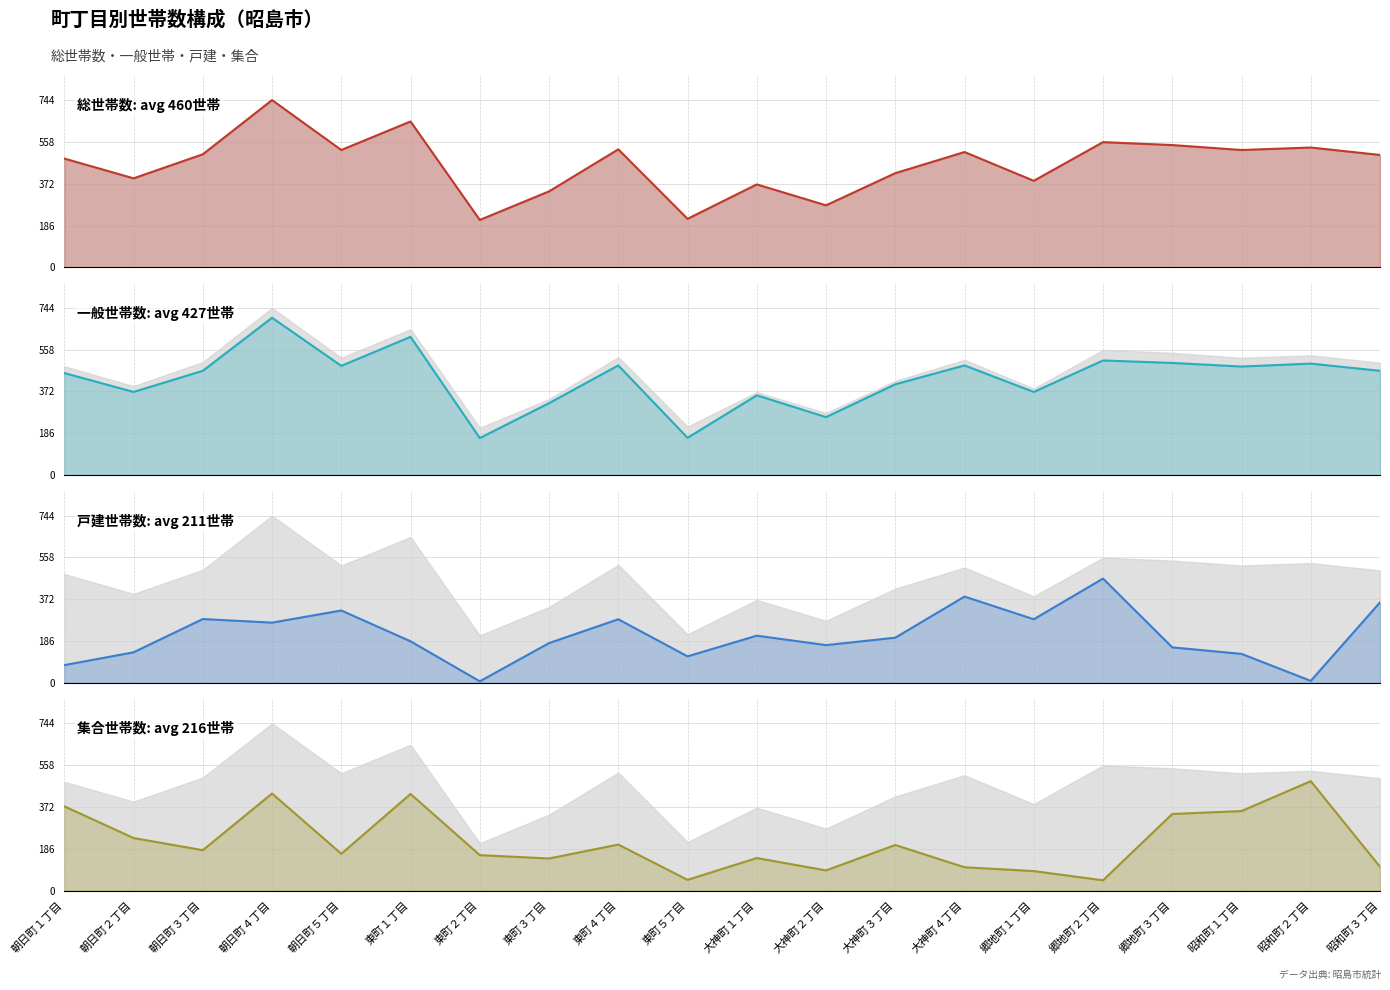

List the series in order of their peak value, lowest first.

戸建世帯数, 集合世帯数, 一般世帯数, 総世帯数